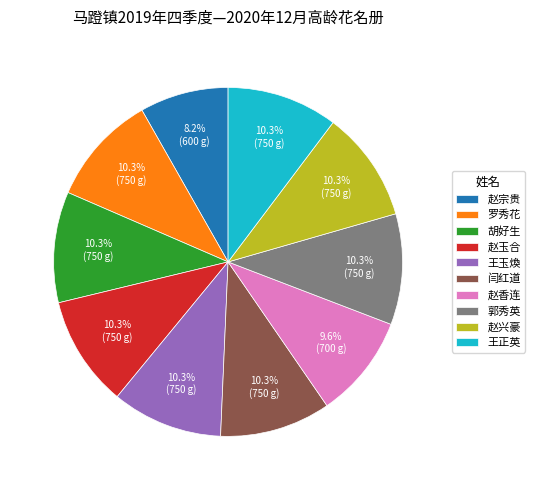

What percentage is the 王正英 slice, to the nearest percent?

10%